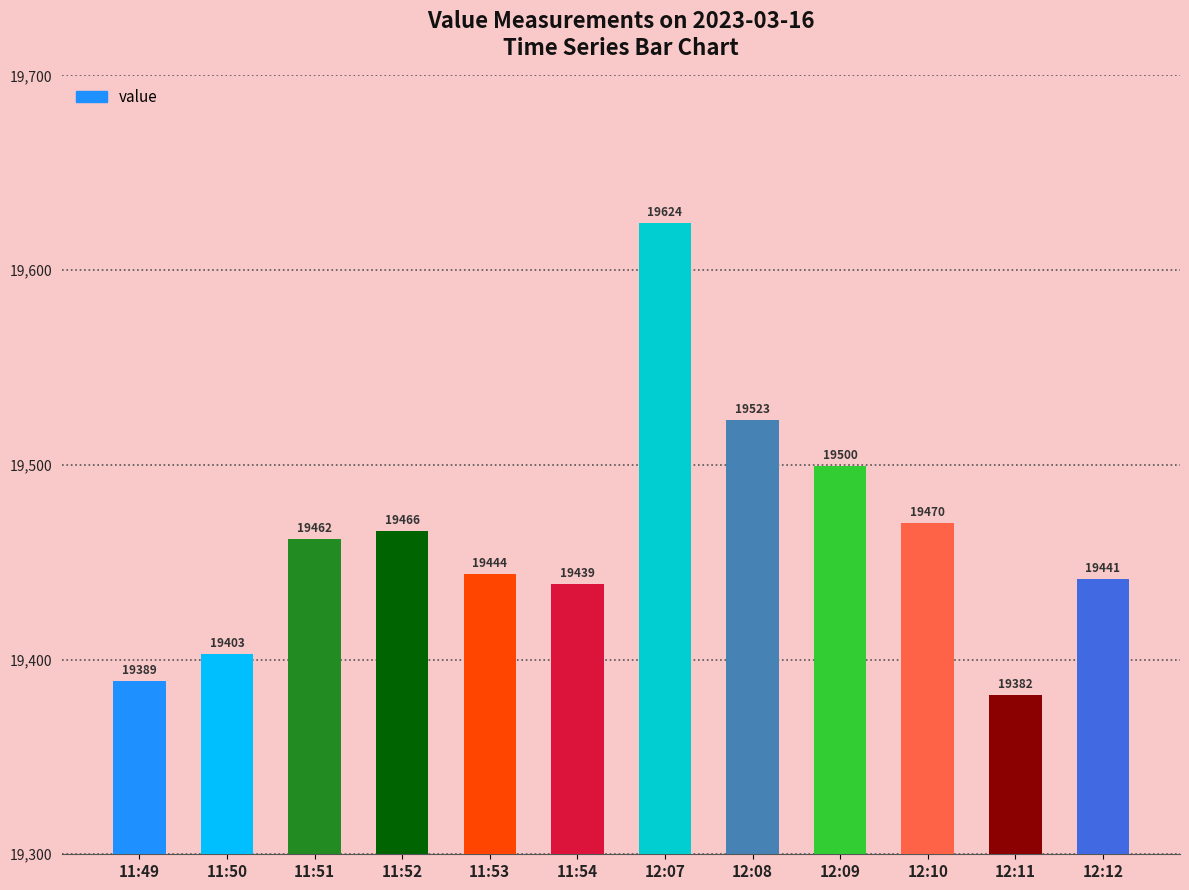

Rank the categories by value from lowest to highest.

12:11, 11:49, 11:50, 11:54, 12:12, 11:53, 11:51, 11:52, 12:10, 12:09, 12:08, 12:07